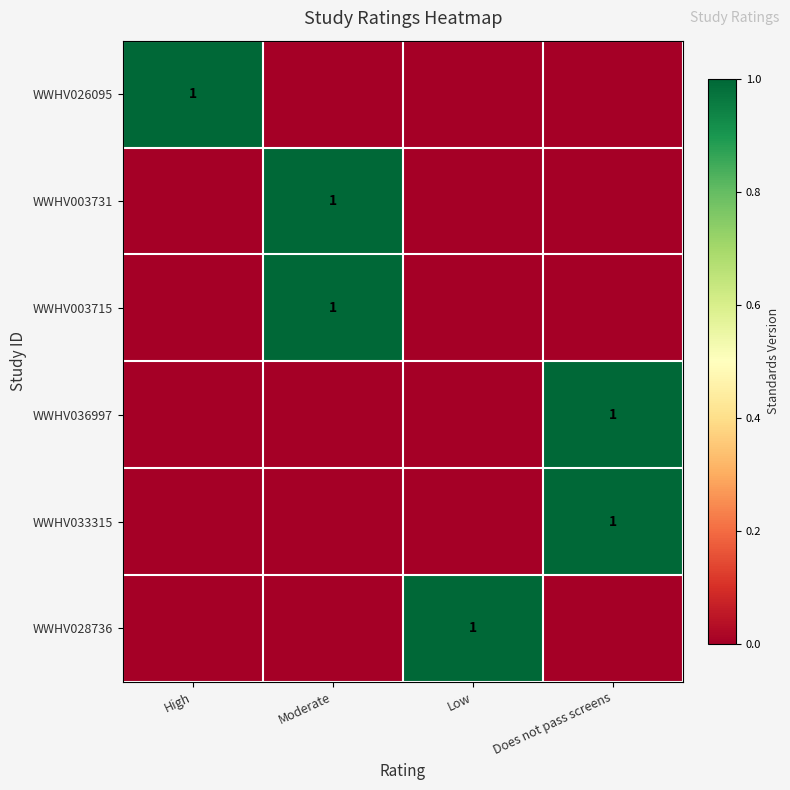

The WWHV003715 series shows 1 at Moderate. True or false?

True